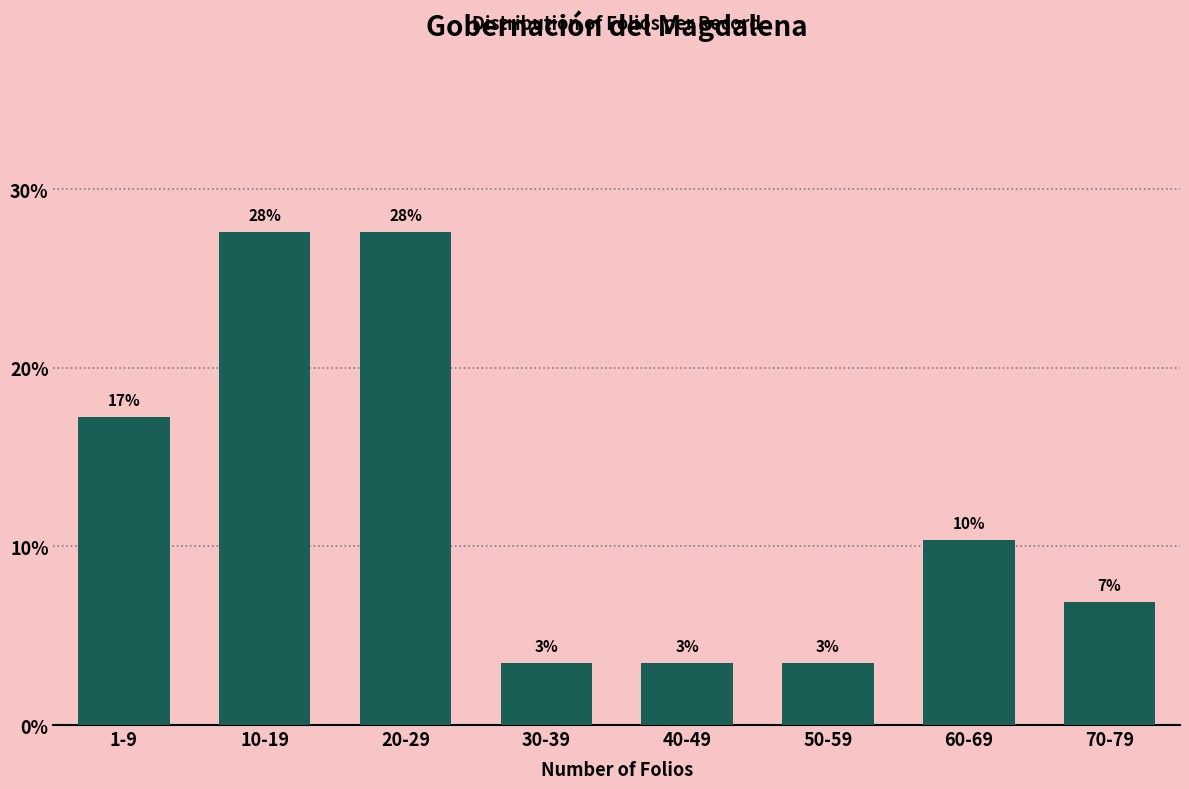

Are the bars horizontal?

No